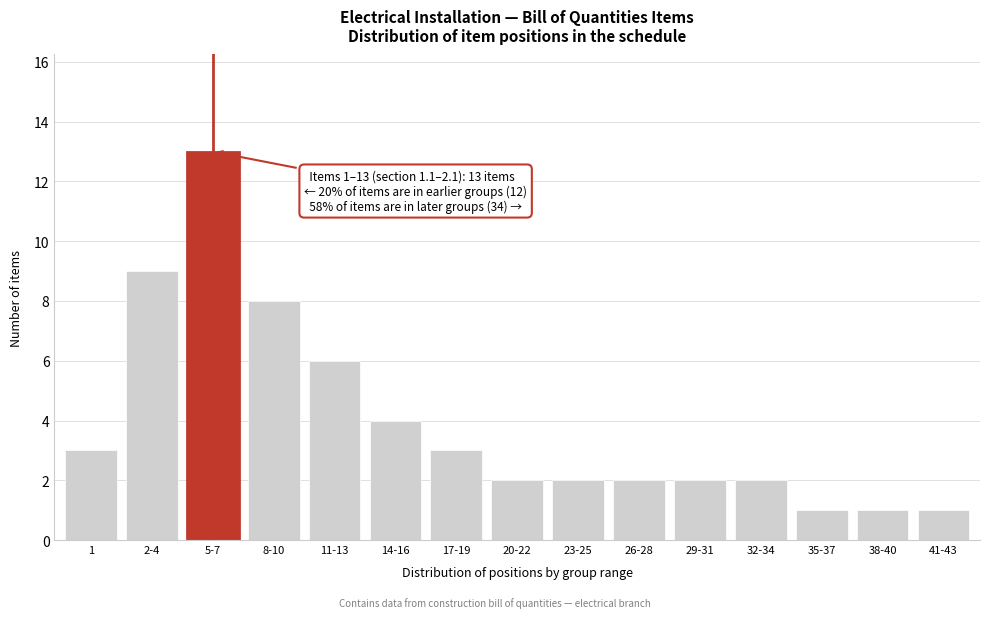

Reading left to right, what are all the values shown in this chart?

3	9	13	8	6	4	3	2	2	2	2	2	1	1	1